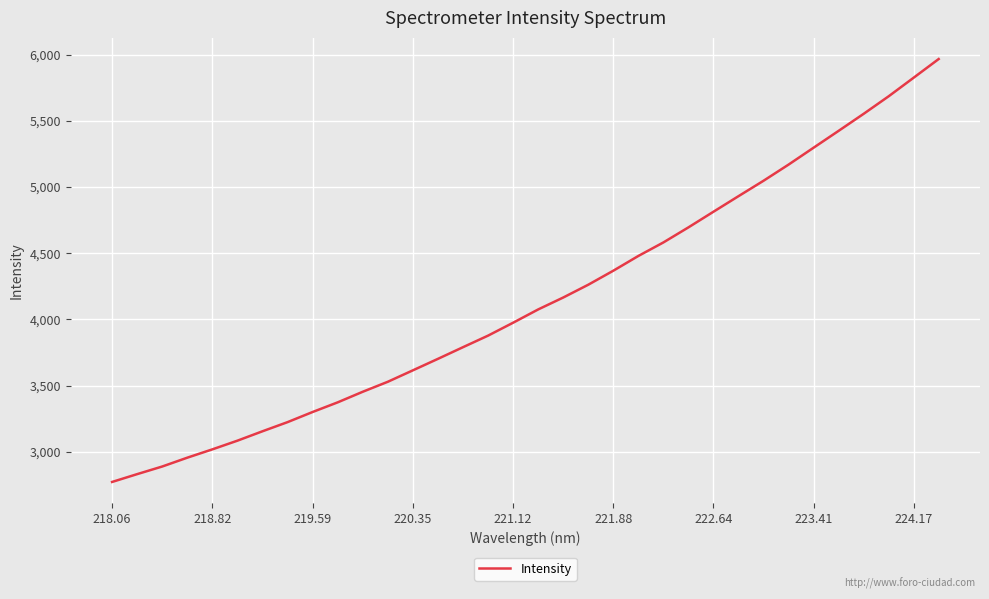

What is the smallest value displayed?

2772.2